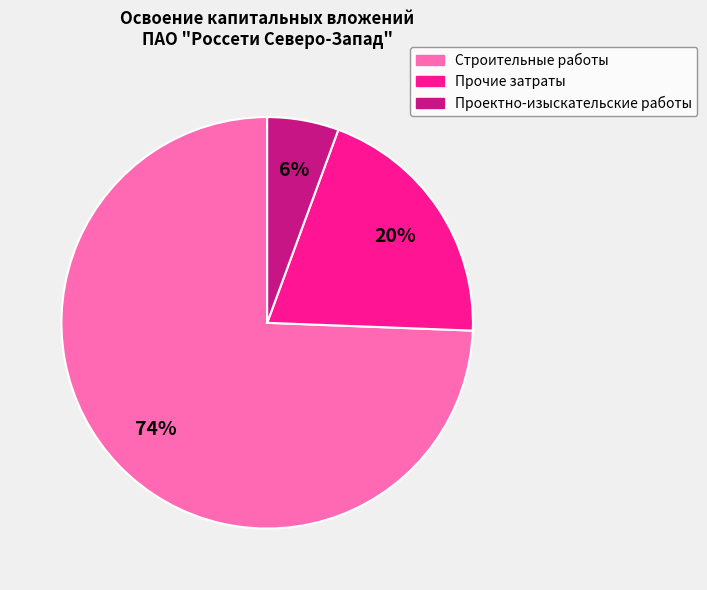

What percentage is the Проектно-изыскательские работы slice, to the nearest percent?

6%